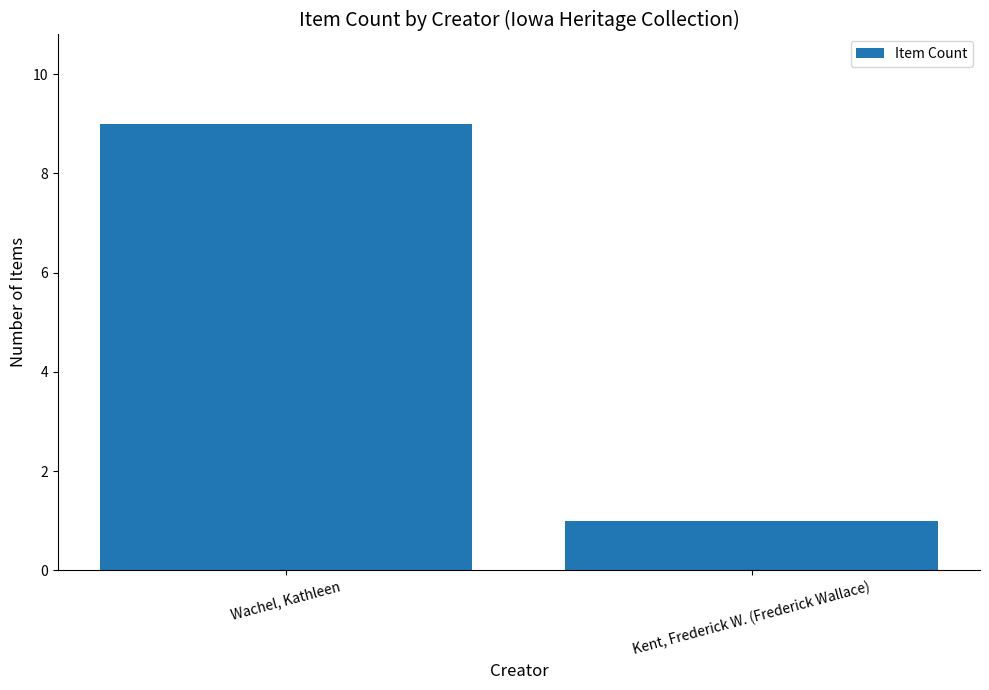

What is the average value?

5